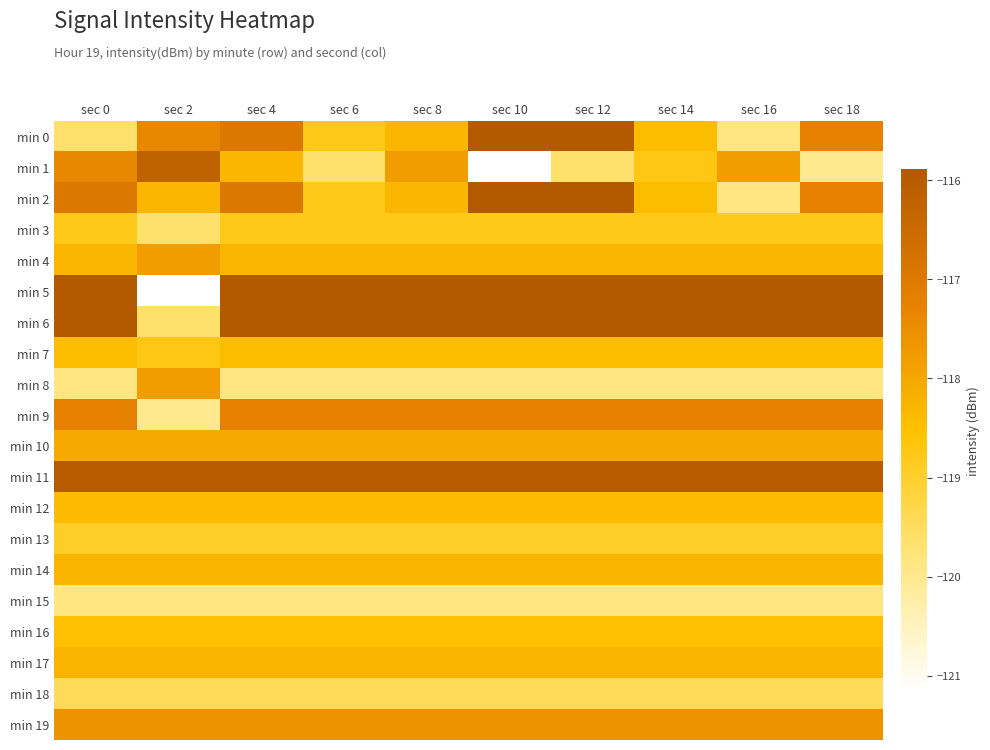

How many distinct data groups are displayed?

20